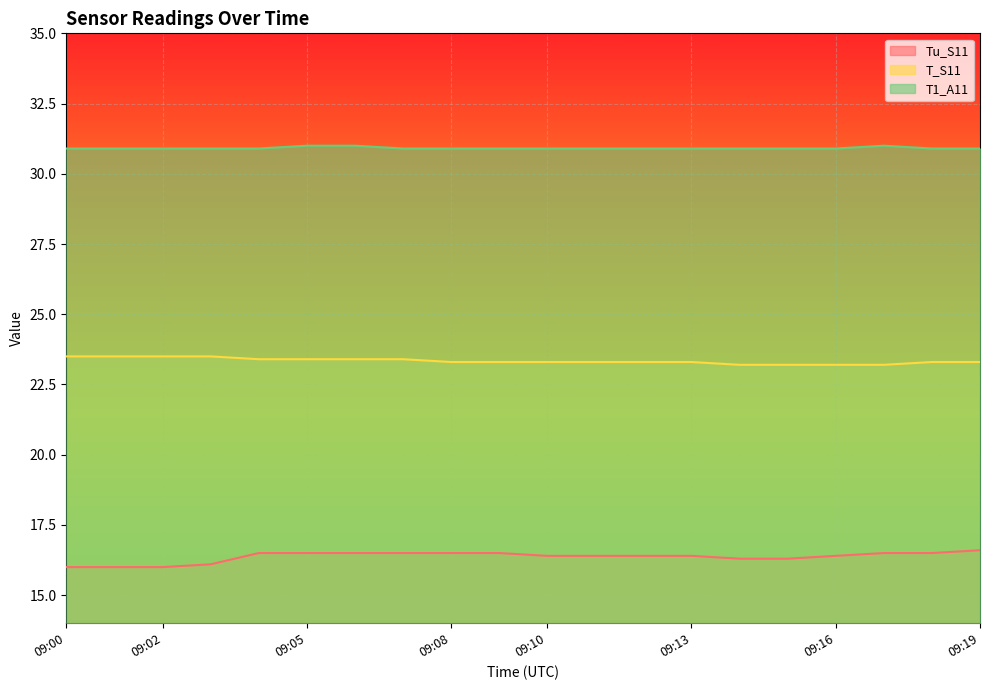

What is the difference between the maximum and second lowest values in the T_S11 series?

0.3